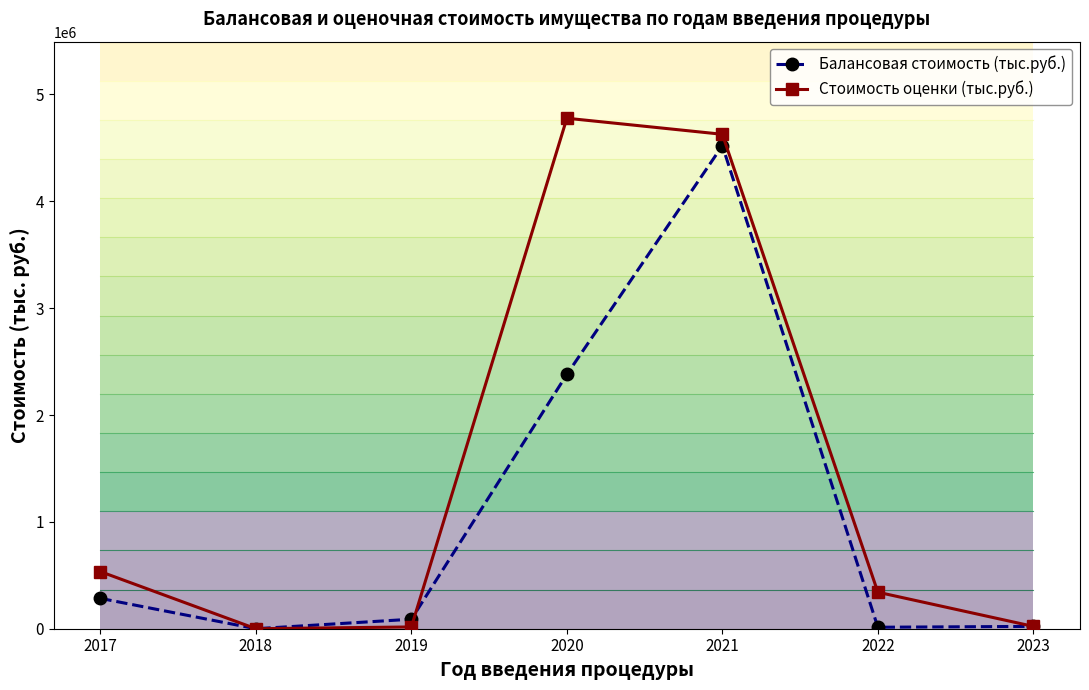

How many intersections are there between Стоимость оценки (тыс.руб.) and Балансовая стоимость (тыс.руб.)?

1